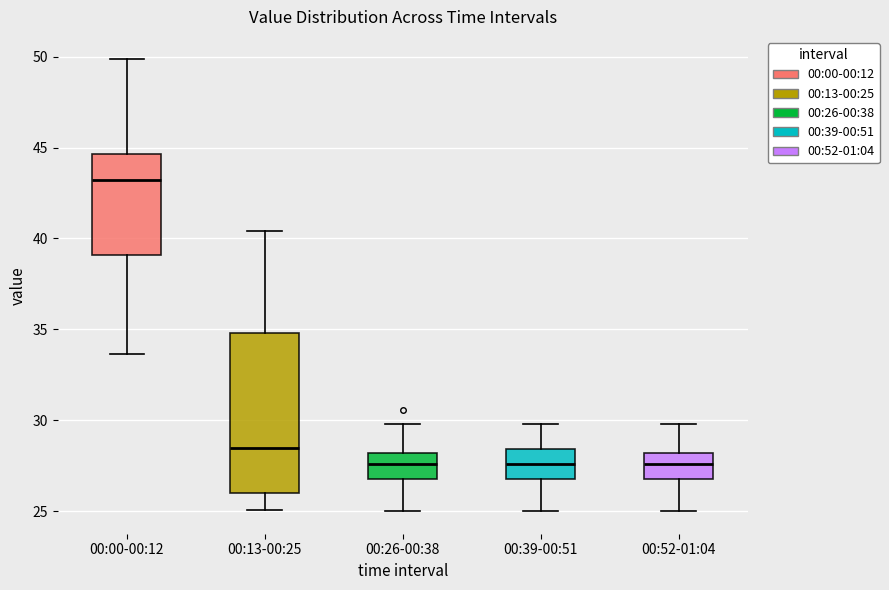

Which box is the tallest, from its lower edge to its upper edge?

00:13-00:25